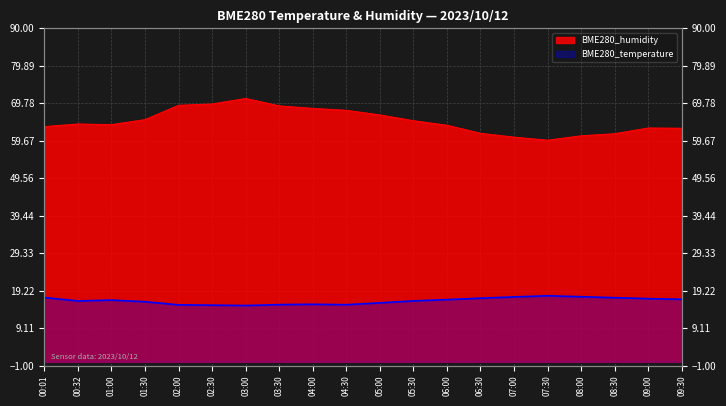

Which series has the largest total across all categories?

BME280_humidity